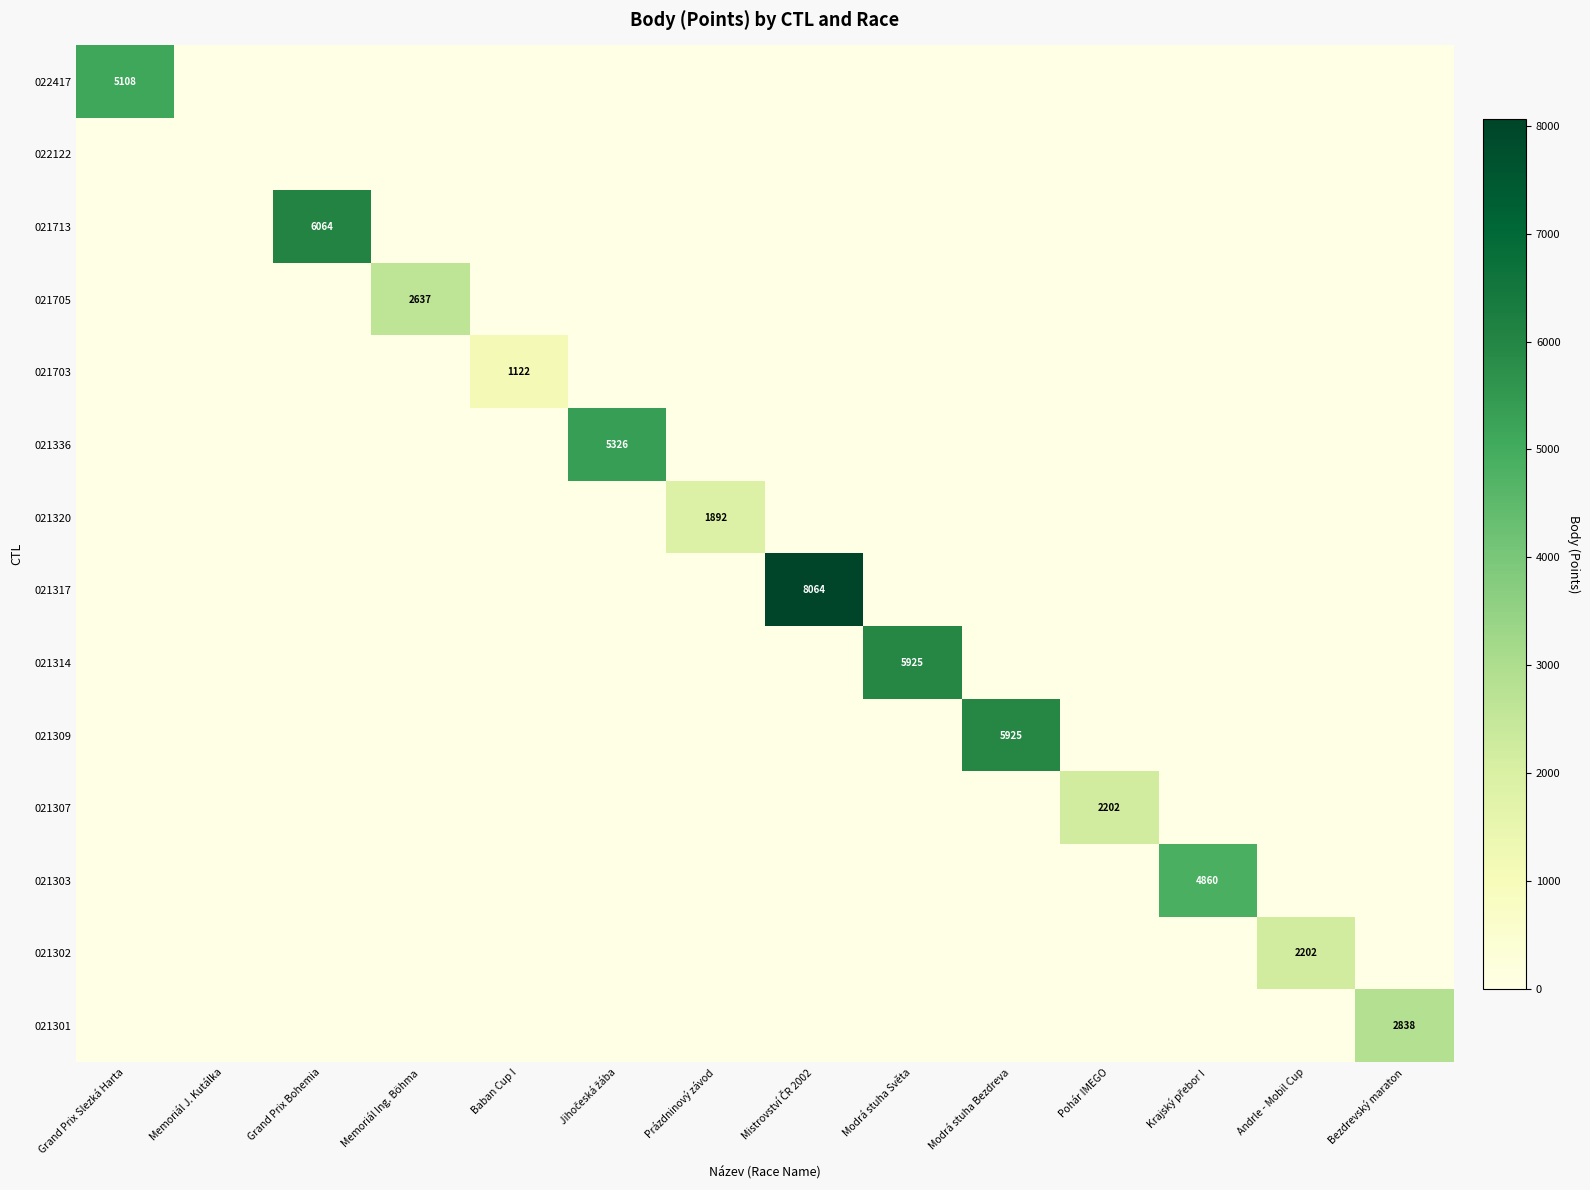

What is the sum of all 021307 values?

2202